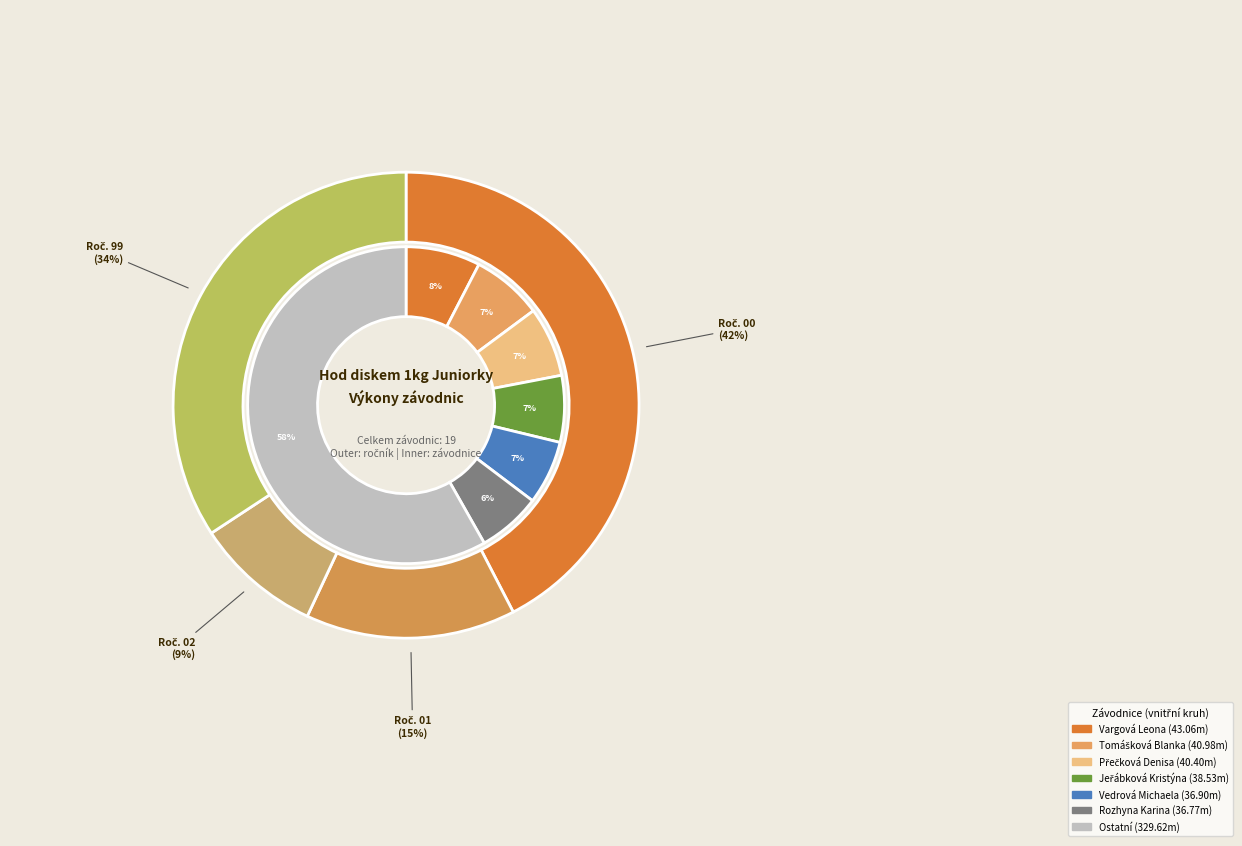

What percentage is the Zelinková Natálie slice, to the nearest percent?

4%